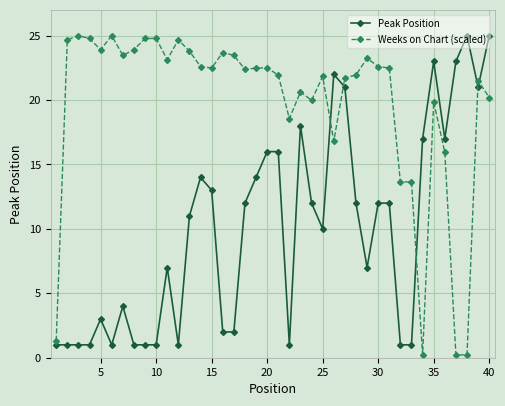

How many intersections are there between Peak Position and Weeks on Chart (scaled)?

5